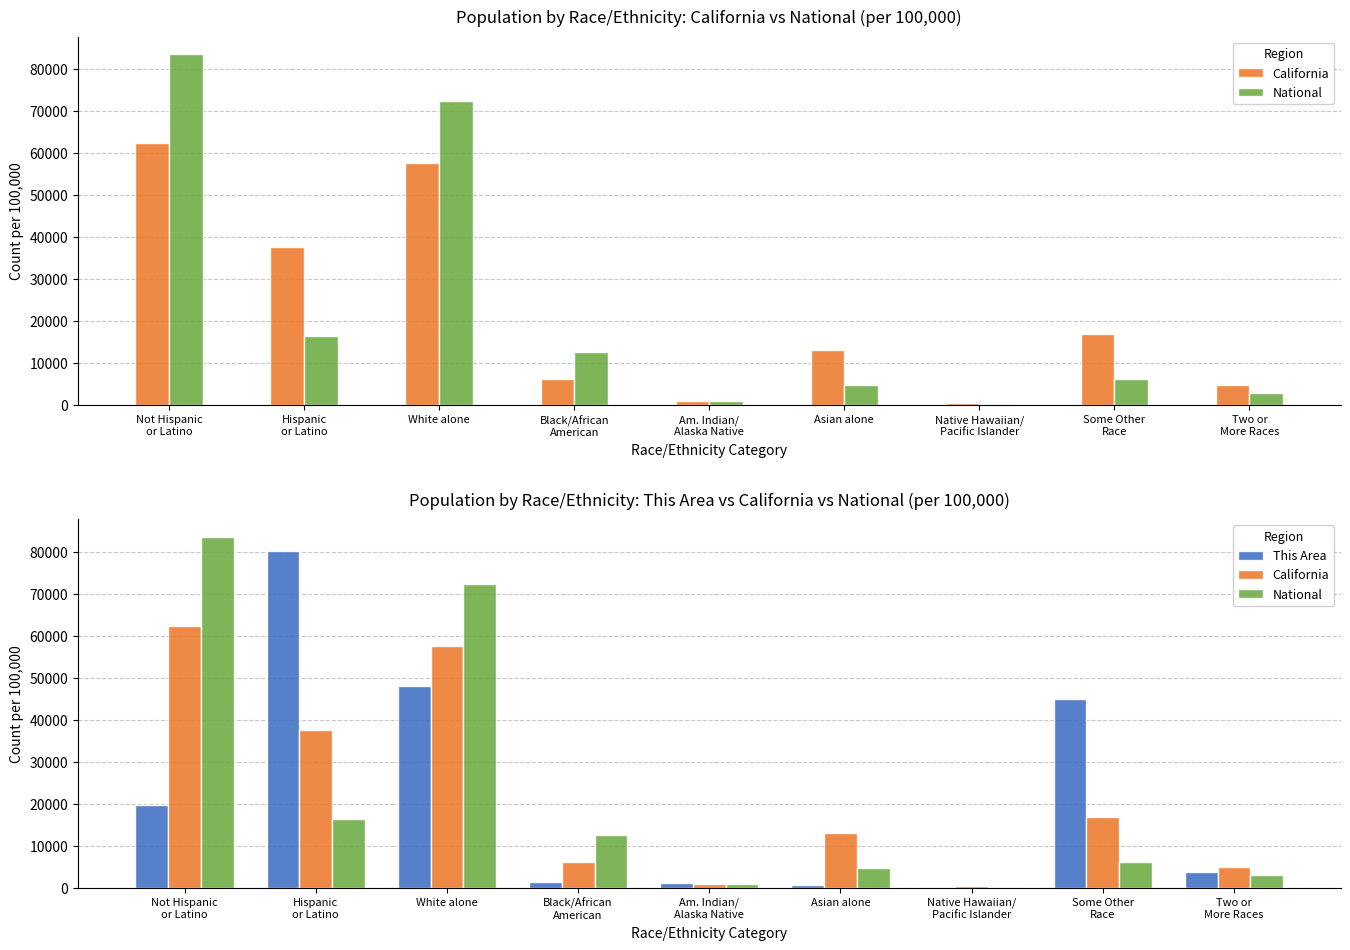

What is the sum of the California values at White alone and Some Other
Race?

74545.9